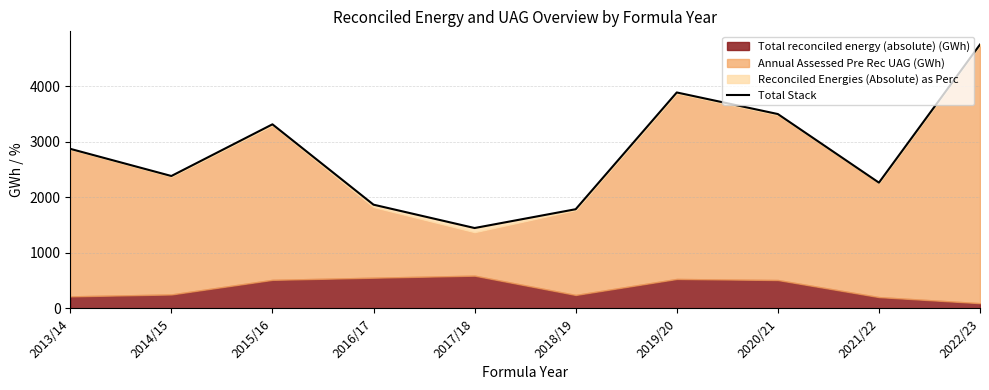

Is it true that the value at 2015/16 is 3314.4?

True